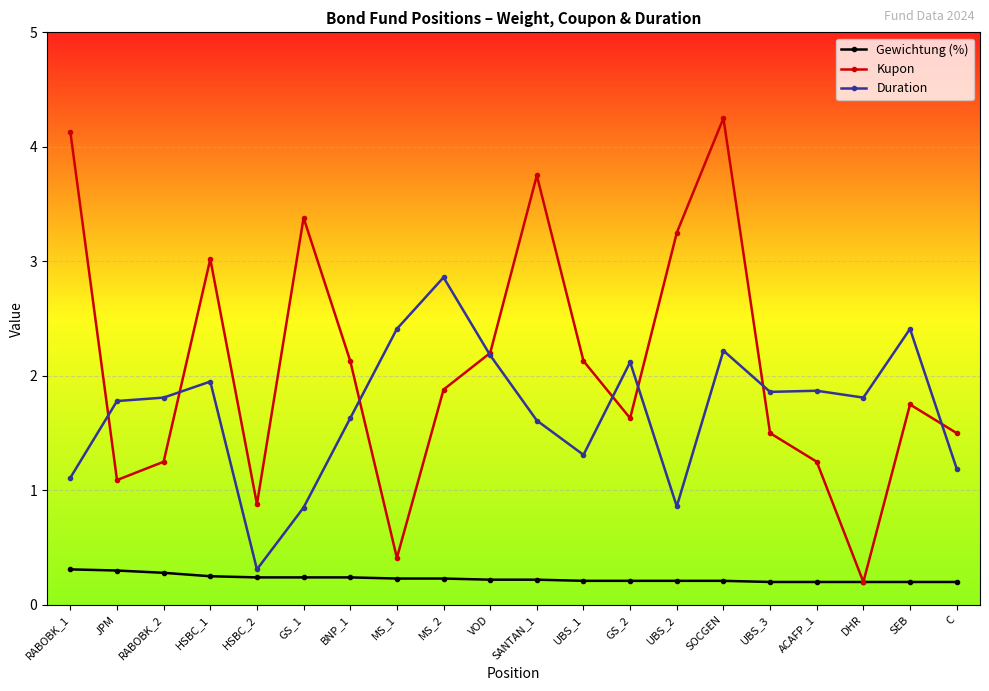

At which category does Kupon reach its first local valley?

JPM